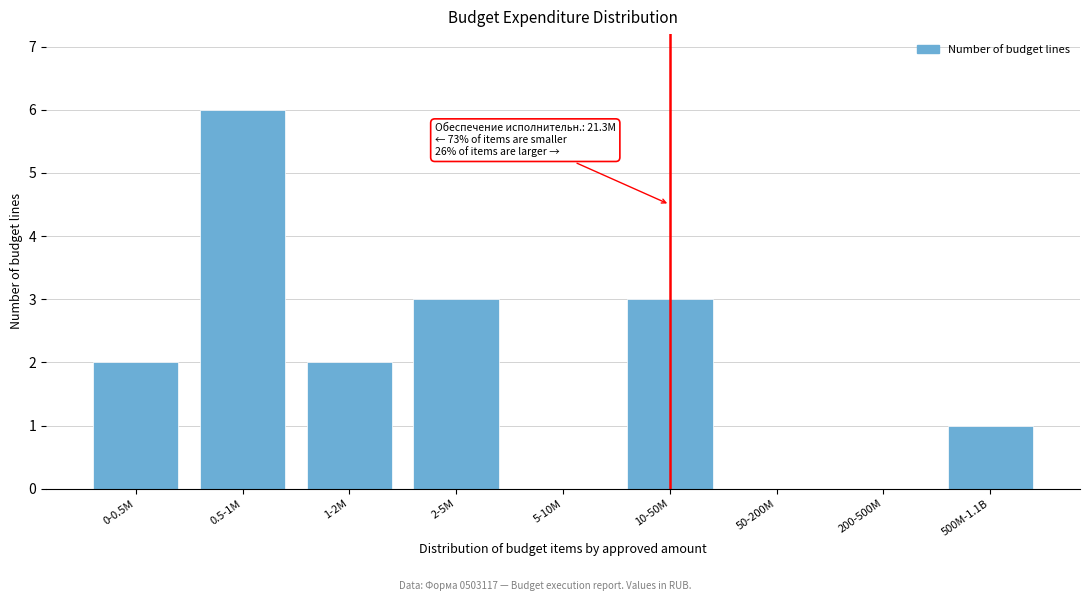

Reading left to right, list all the values displayed in this chart.

0-0.5M=2	0.5-1M=6	1-2M=2	2-5M=3	5-10M=0	10-50M=3	50-200M=0	200-500M=0	500M-1.1B=1